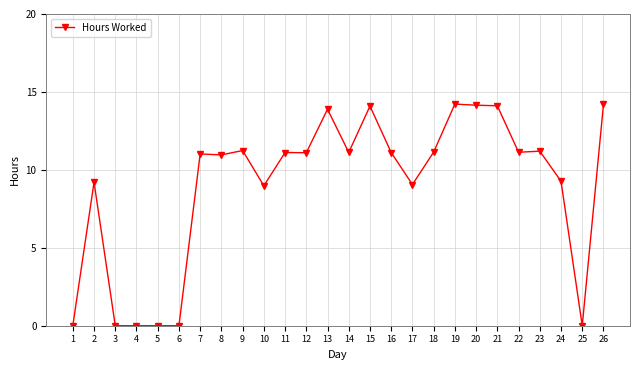

What is the average value?

8.9